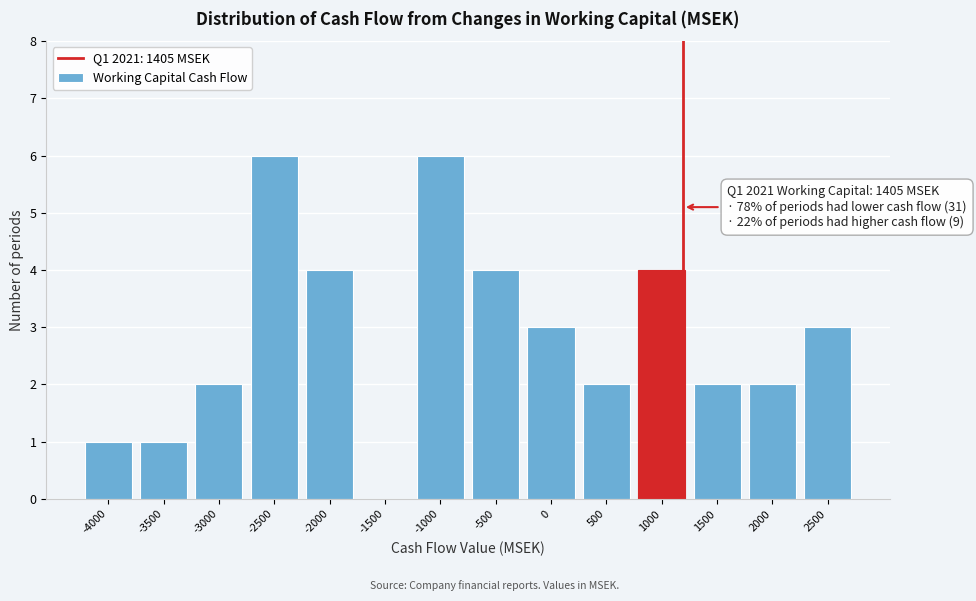

Reading left to right, list all the values displayed in this chart.

-4000=1	-3500=1	-3000=2	-2500=6	-2000=4	-1500=0	-1000=6	-500=4	0=3	500=2	1000=4	1500=2	2000=2	2500=3